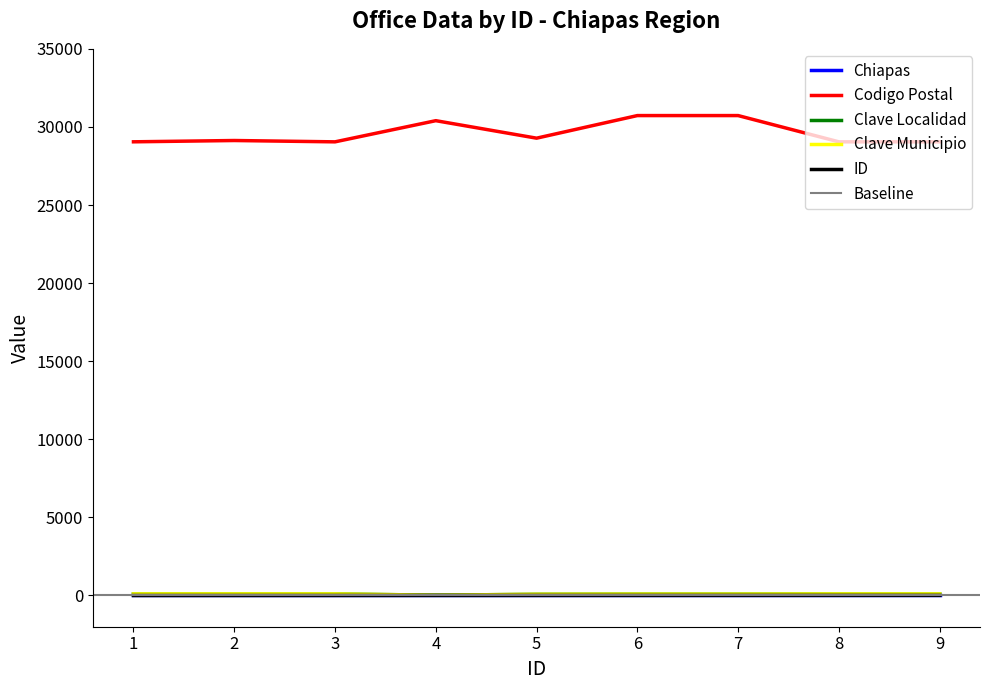

How many data points in ID are above 5?

4